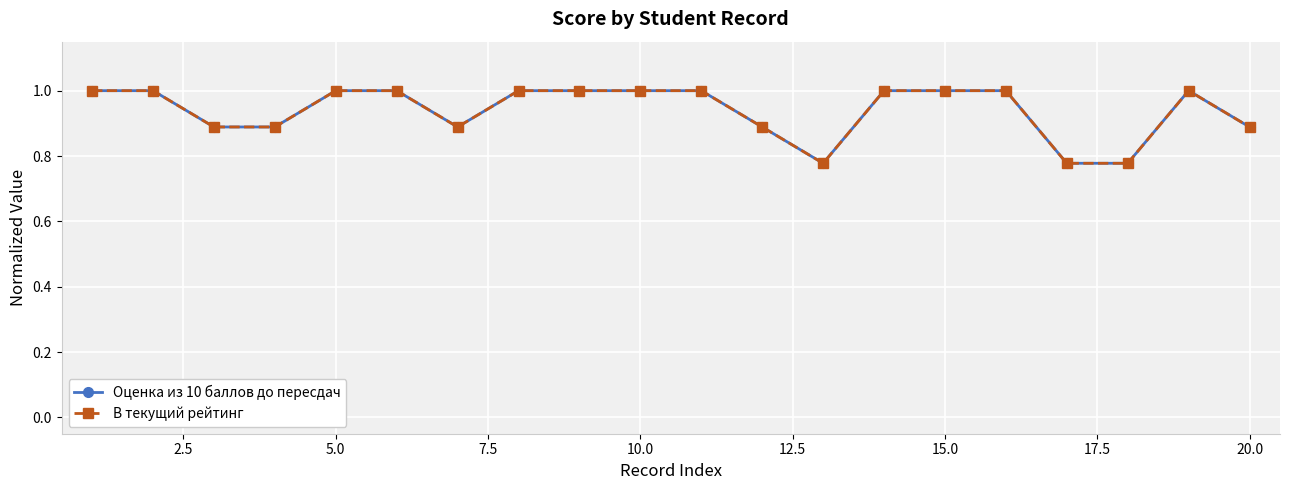

Does the chart have visible grid lines?

Yes